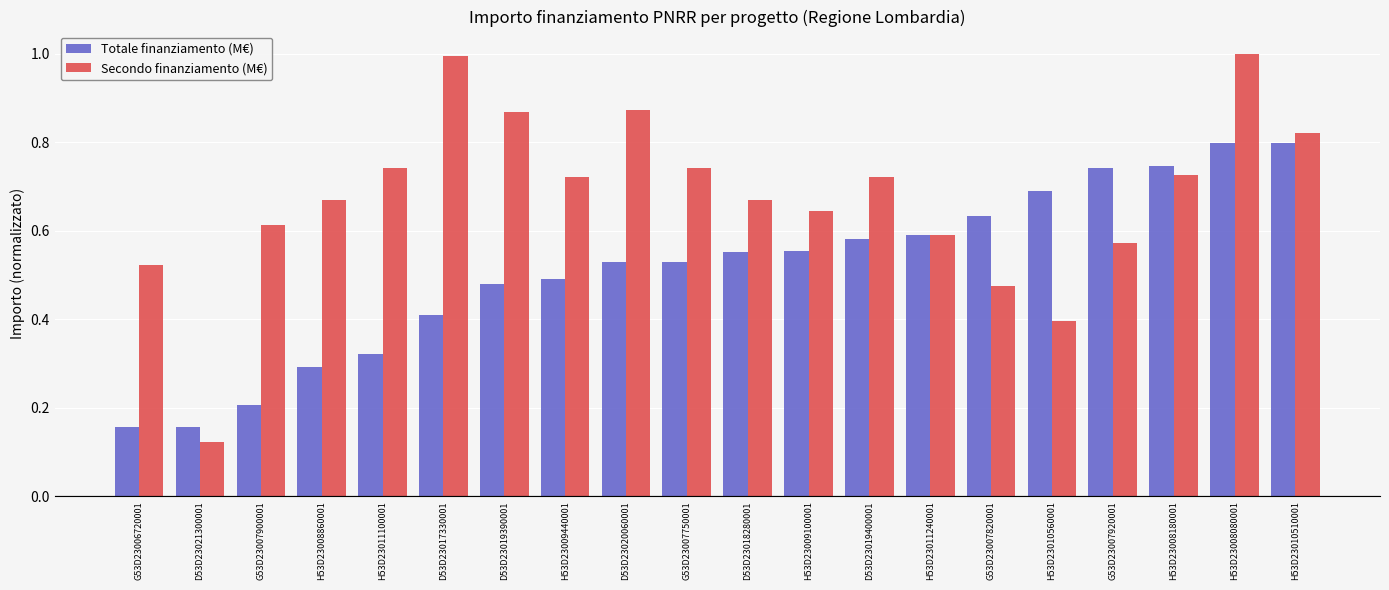

The value of Totale finanziamento (M€) at H53D23011240001 is 1.0. True or false?

False